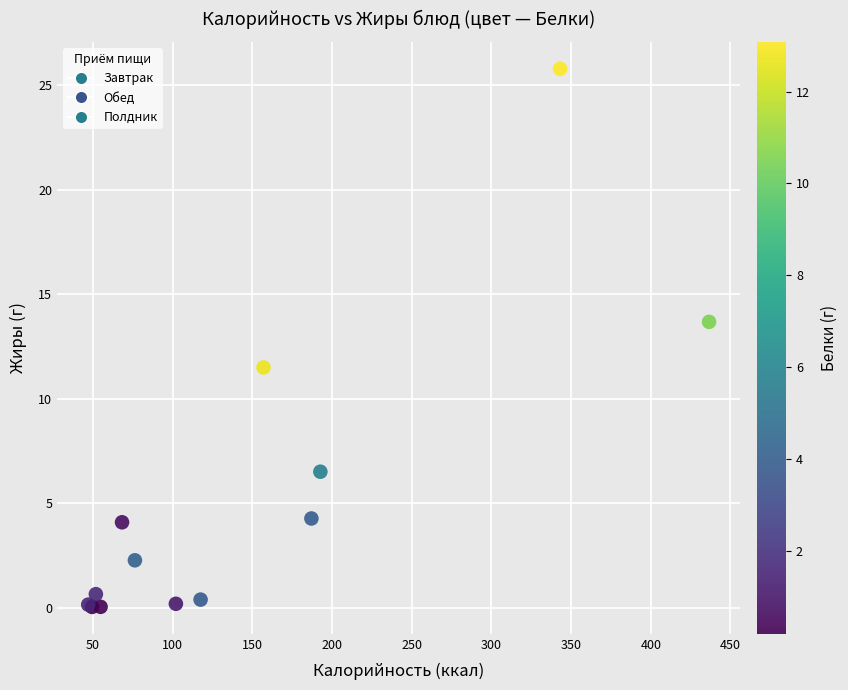

What Y value in the scatter plot is closest to 12?

11.5